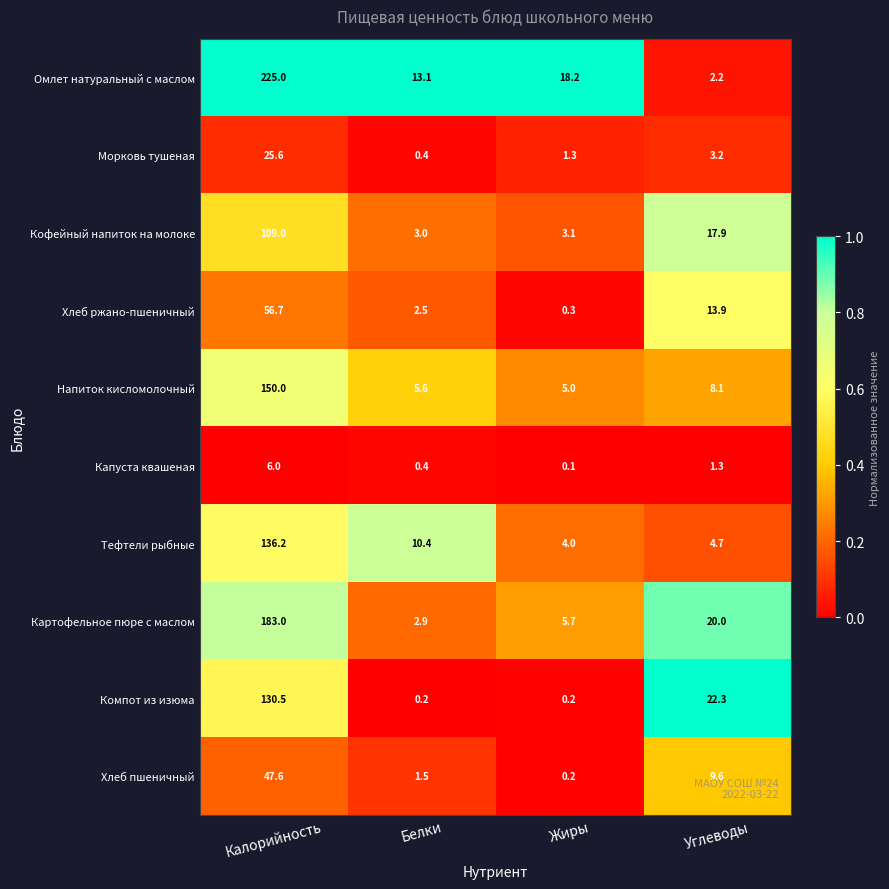

The Кофейный напиток на молоке series shows 9.0 at Углеводы. True or false?

False